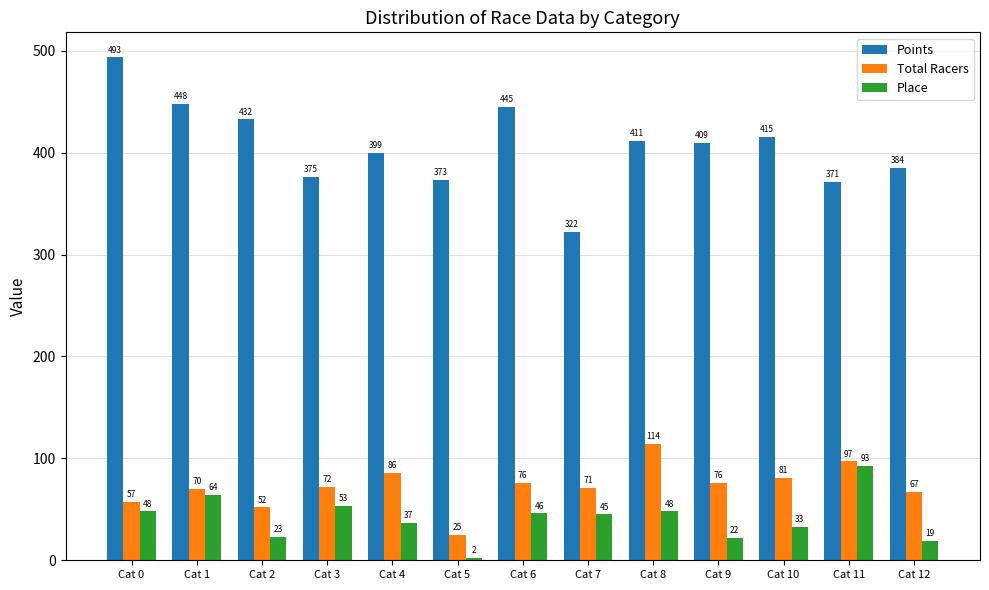

The value of Total Racers at Cat 5 is 8.2. True or false?

False